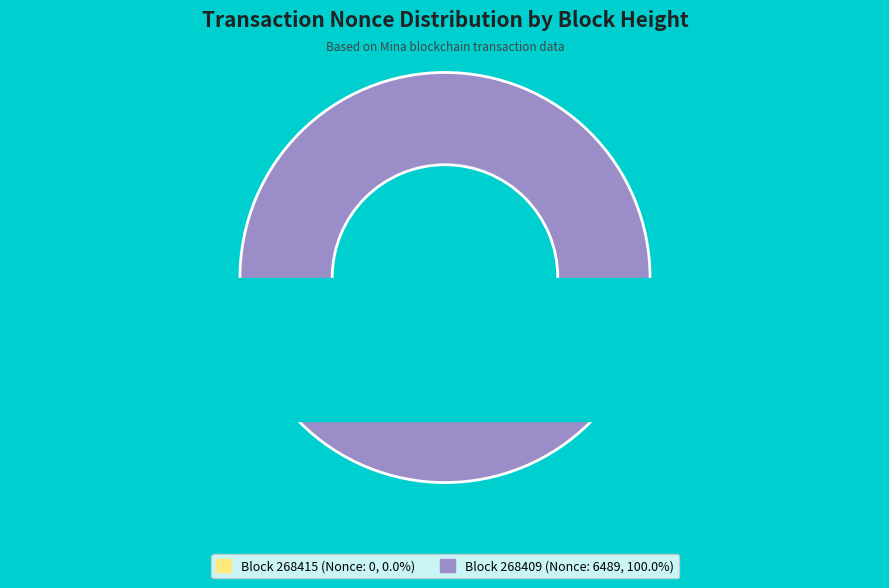

What percentage is the 268409 slice, to the nearest percent?

100%